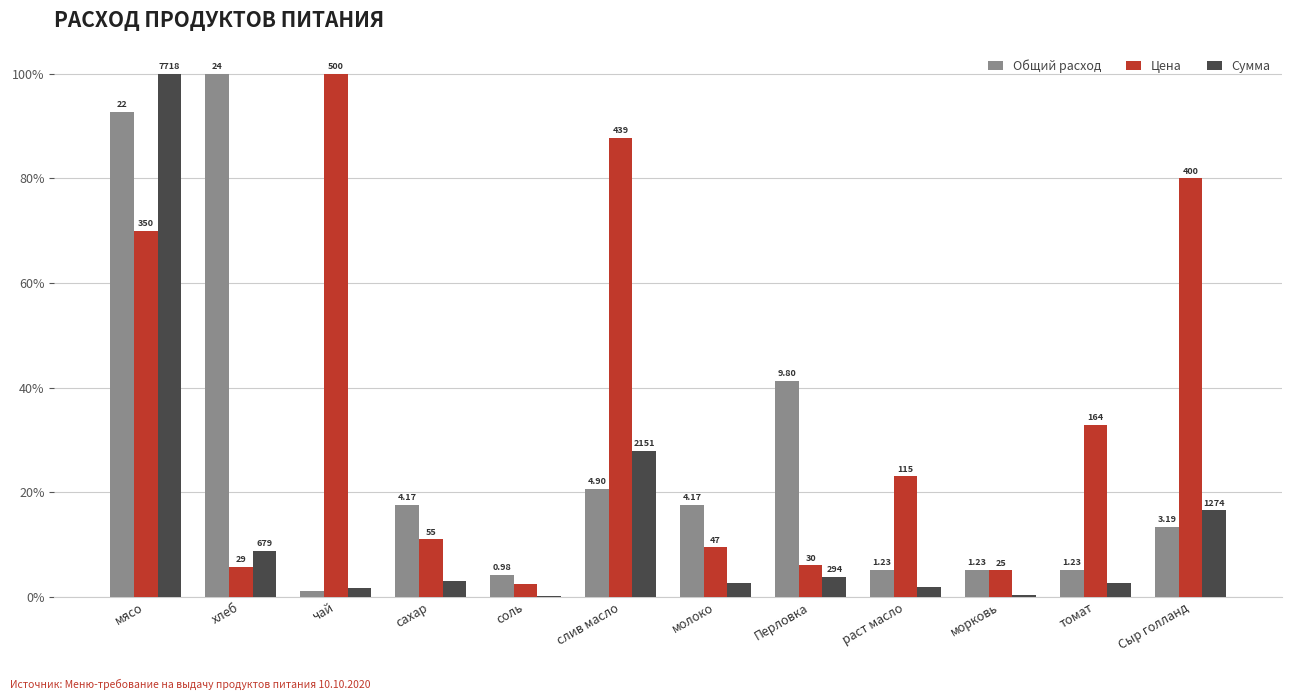

What are all the series names shown in the legend?

Общий расход, Цена, Сумма